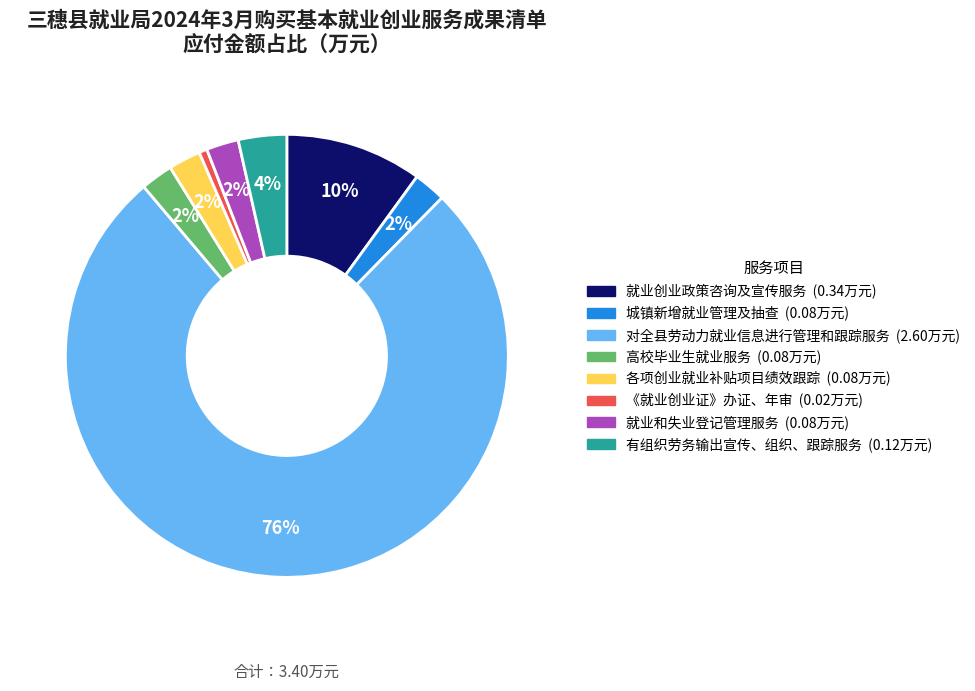

Between 《就业创业证》办证、年审 and 有组织劳务输出宣传、组织、跟踪服务, which is larger?

有组织劳务输出宣传、组织、跟踪服务